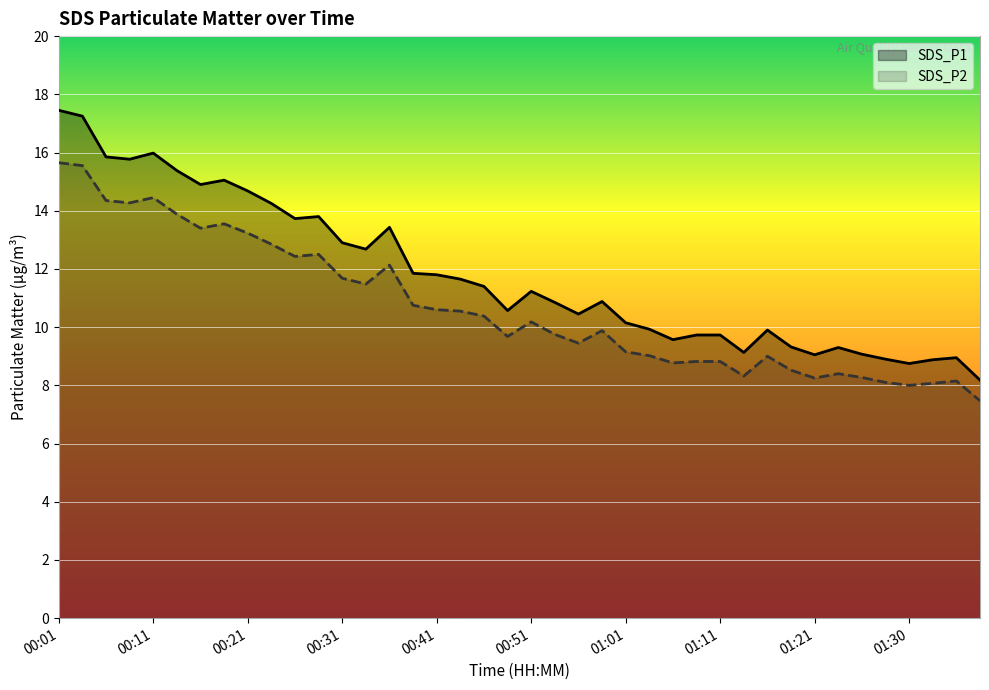

Reading left to right, what are all the values shown in this chart?

SDS_P1: 17.4	17.2	15.8	15.8	16.0	15.4	14.9	15.1	14.7	14.2	13.7	13.8	12.9	12.7	13.4	11.8	11.8	11.7	11.4	10.6	11.2	10.8	10.4	10.9	10.2	9.9	9.6	9.7	9.7	9.1	9.9	9.3	9.1	9.3	9.1	8.9	8.8	8.9	8.9	8.2
SDS_P2: 15.7	15.6	14.3	14.3	14.4	13.9	13.4	13.6	13.2	12.8	12.4	12.5	11.7	11.5	12.1	10.8	10.6	10.6	10.4	9.7	10.2	9.8	9.4	9.9	9.2	9.0	8.8	8.8	8.8	8.3	9.0	8.5	8.2	8.4	8.3	8.1	8.0	8.1	8.2	7.5